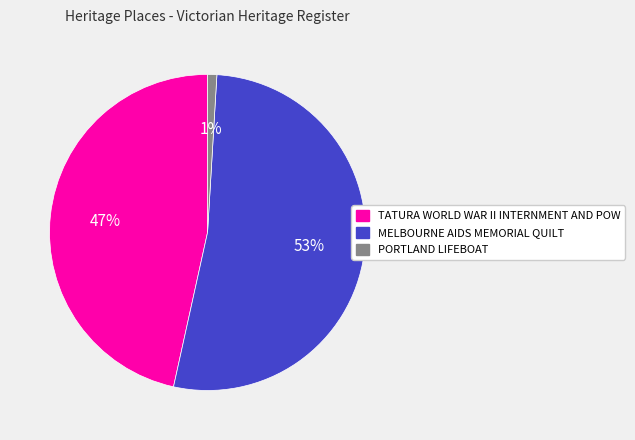

Is it true that TATURA WORLD WAR II INTERNMENT AND POW is 52% of the pie?

False